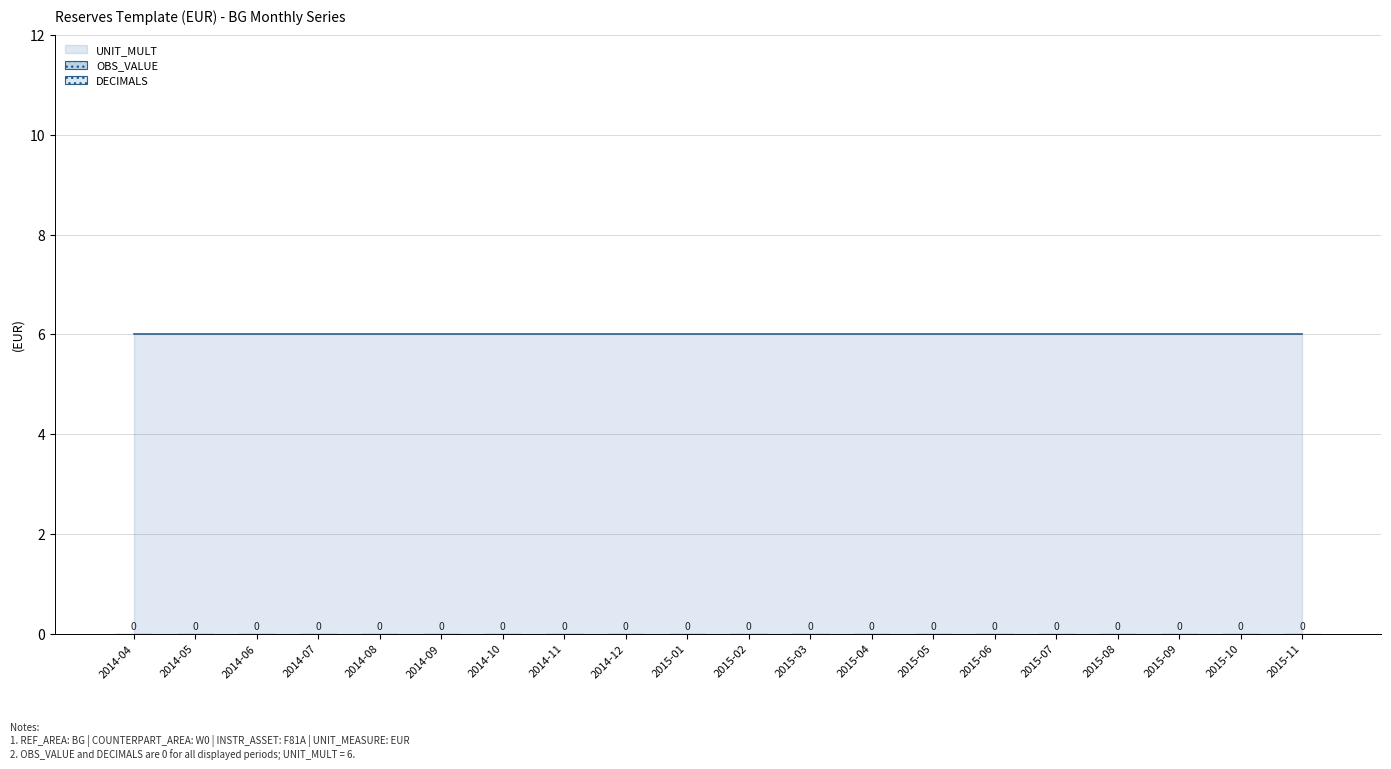

Reading left to right, transcribe all the data shown in this chart.

OBS_VALUE: 2014-04=0	2014-05=0	2014-06=0	2014-07=0	2014-08=0	2014-09=0	2014-10=0	2014-11=0	2014-12=0	2015-01=0	2015-02=0	2015-03=0	2015-04=0	2015-05=0	2015-06=0	2015-07=0	2015-08=0	2015-09=0	2015-10=0	2015-11=0
DECIMALS: 2014-04=0	2014-05=0	2014-06=0	2014-07=0	2014-08=0	2014-09=0	2014-10=0	2014-11=0	2014-12=0	2015-01=0	2015-02=0	2015-03=0	2015-04=0	2015-05=0	2015-06=0	2015-07=0	2015-08=0	2015-09=0	2015-10=0	2015-11=0
UNIT_MULT: 2014-04=6	2014-05=6	2014-06=6	2014-07=6	2014-08=6	2014-09=6	2014-10=6	2014-11=6	2014-12=6	2015-01=6	2015-02=6	2015-03=6	2015-04=6	2015-05=6	2015-06=6	2015-07=6	2015-08=6	2015-09=6	2015-10=6	2015-11=6